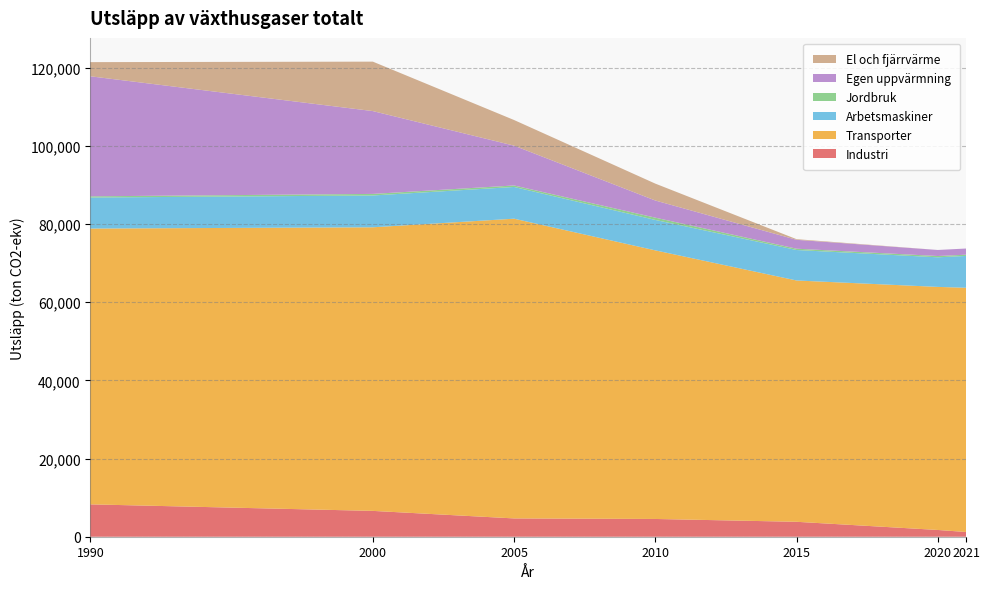

Reading right to left, list all the values displayed in this chart.

Industri: 2021=1211.4	2020=1729.6	2015=3821.5	2010=4544.4	2005=4683.2	2000=6611.1	1990=8283.3
Transporter: 2021=62491.1	2020=62194.9	2015=61746.2	2010=68727.1	2005=76693.8	2000=72566.3	1990=70571.6
Arbetsmaskiner: 2021=8144.8	2020=7573.5	2015=7797.7	2010=7788.2	2005=8119.8	2000=8139.0	1990=7936.8
Jordbruk: 2021=315.7	2020=327.8	2015=334.0	2010=582.7	2005=382.0	2000=402.4	1990=304.9
Egen uppvärmning: 2021=1579.8	2020=1548.3	2015=2274.5	2010=4390.5	2005=10188.2	2000=21194.1	1990=30716.8
El och fjärrvärme: 2021=0.0	2020=0.0	2015=164.8	2010=4320.8	2005=6558.7	2000=12650.2	1990=3625.5